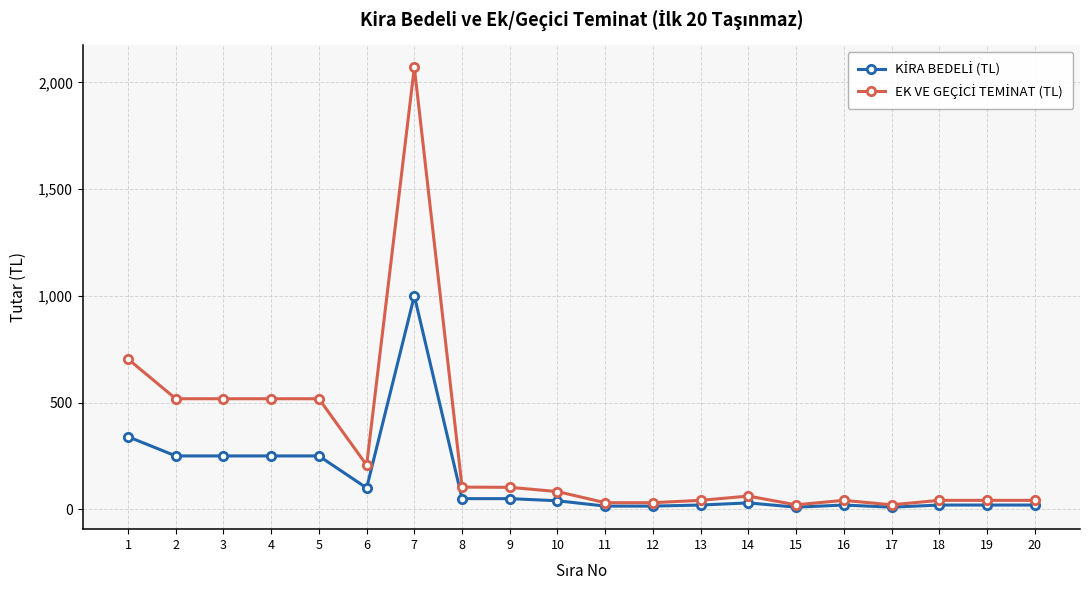

What is the total value across all series at 12?

46